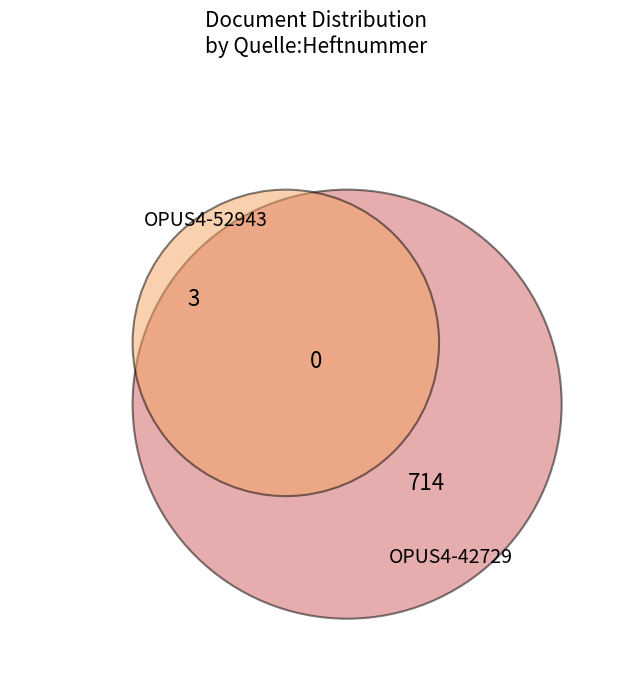

The OPUS4-42729 slice represents 100% of the pie. True or false?

True